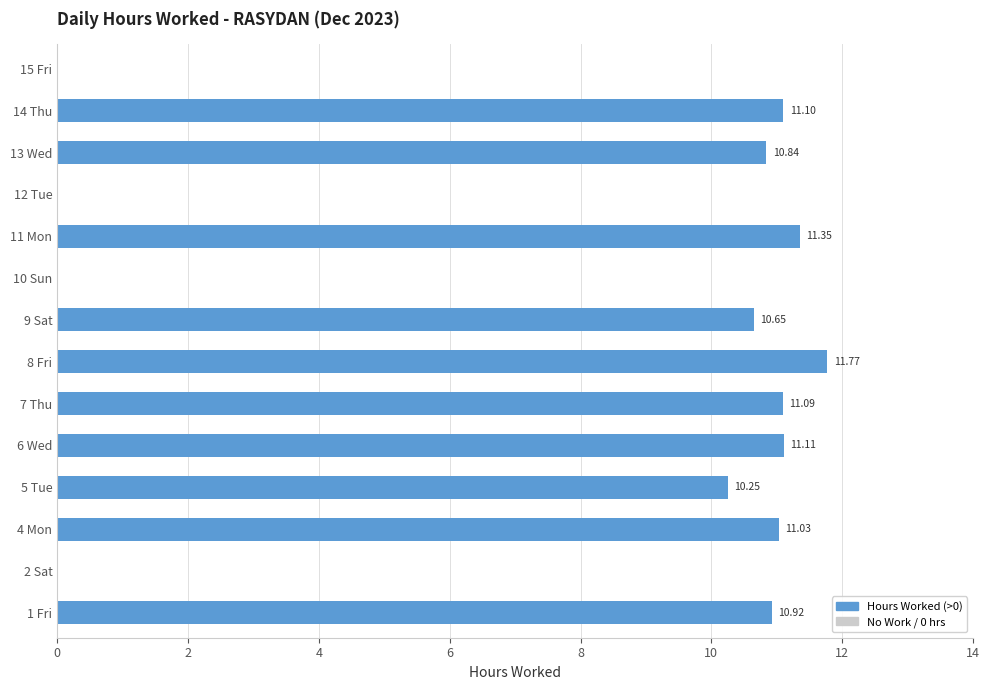

What is the ratio of the value at 8 Fri to the value at 6 Wed?

1.1